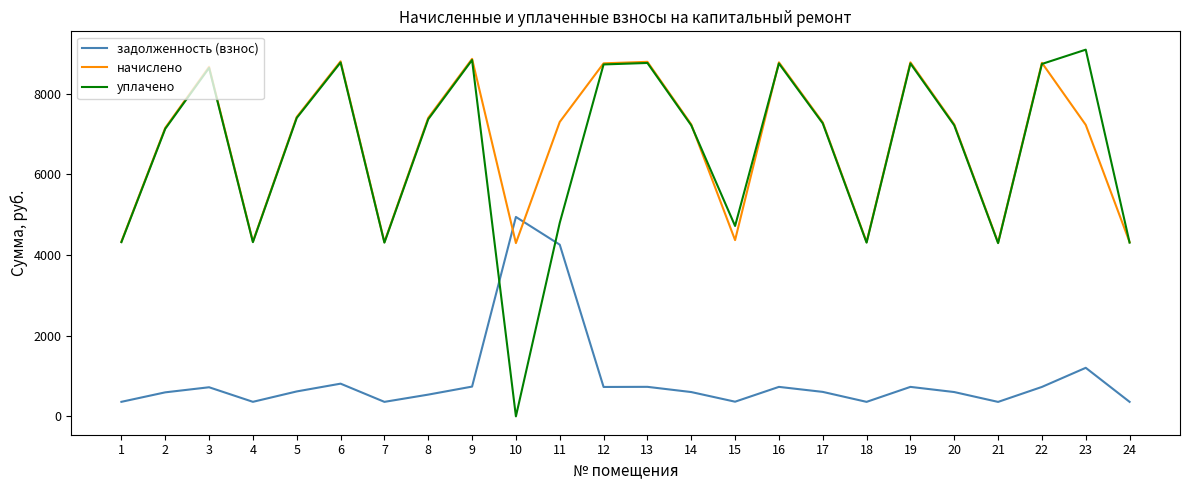

In начислено, how many points are higher than both neighbors (excluding endpoints)?

7